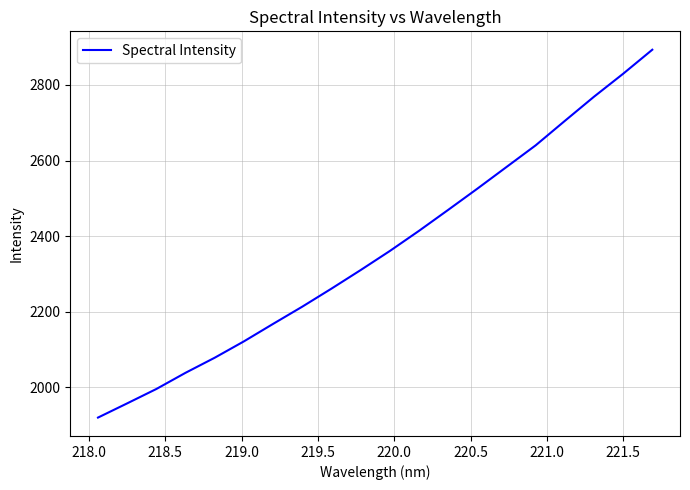

What is the smallest value displayed?

1919.5